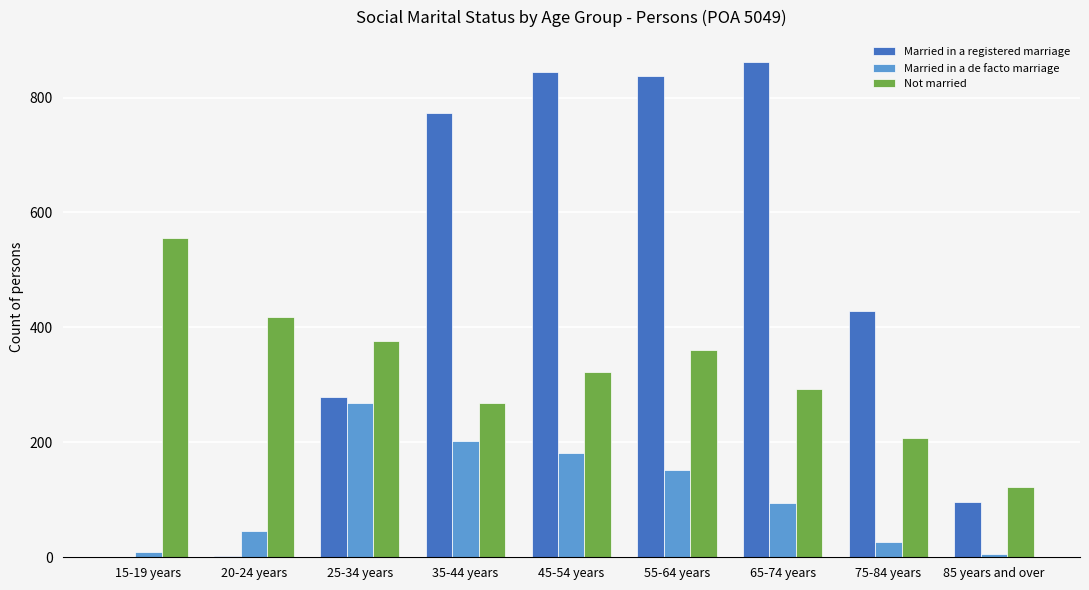

Where is Married in a de facto marriage nearest to the value 137?

55-64 years